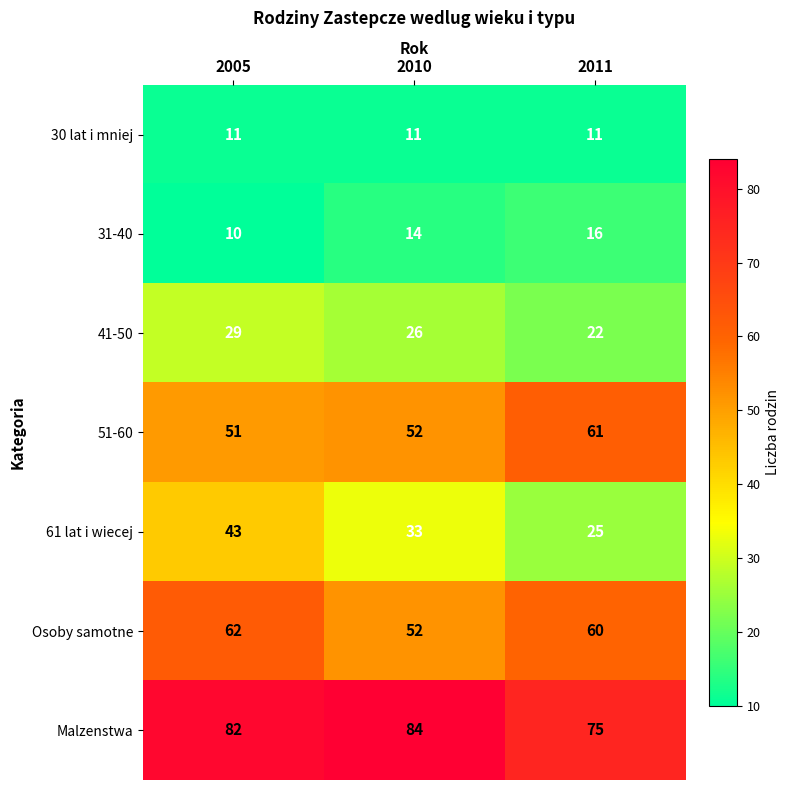

The 61 lat i wiecej series shows 43 at 2005. True or false?

True